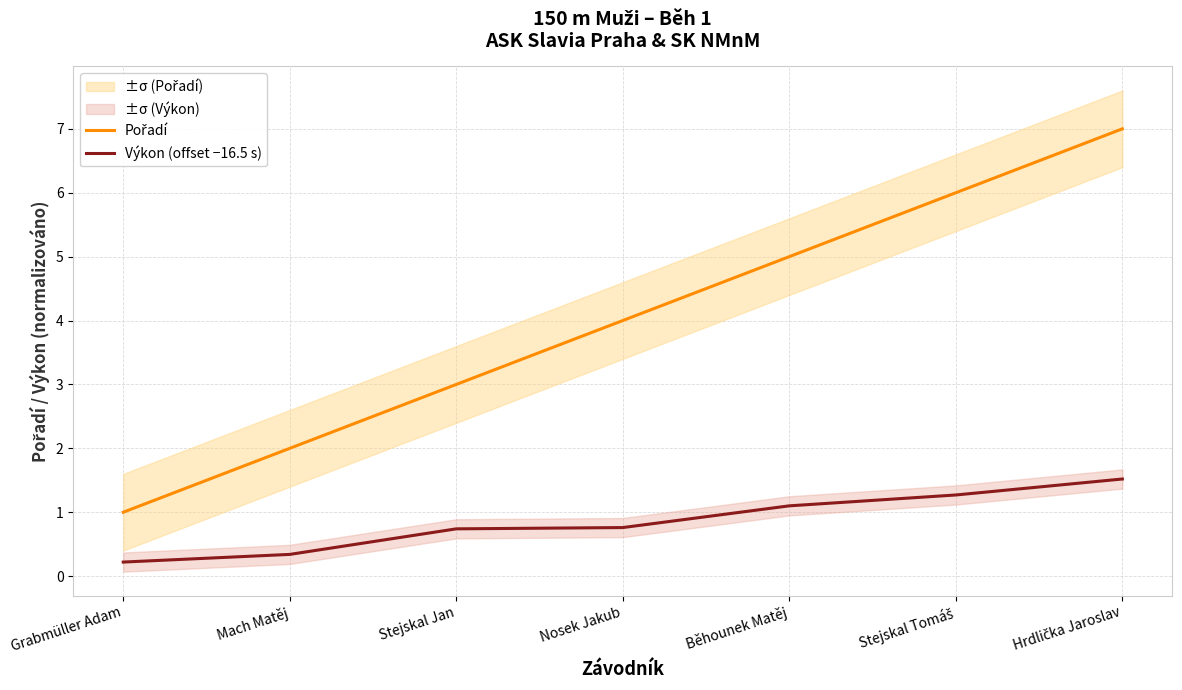

The Výkon (offset −16.5 s) series shows 0.2 at Nosek Jakub. True or false?

False